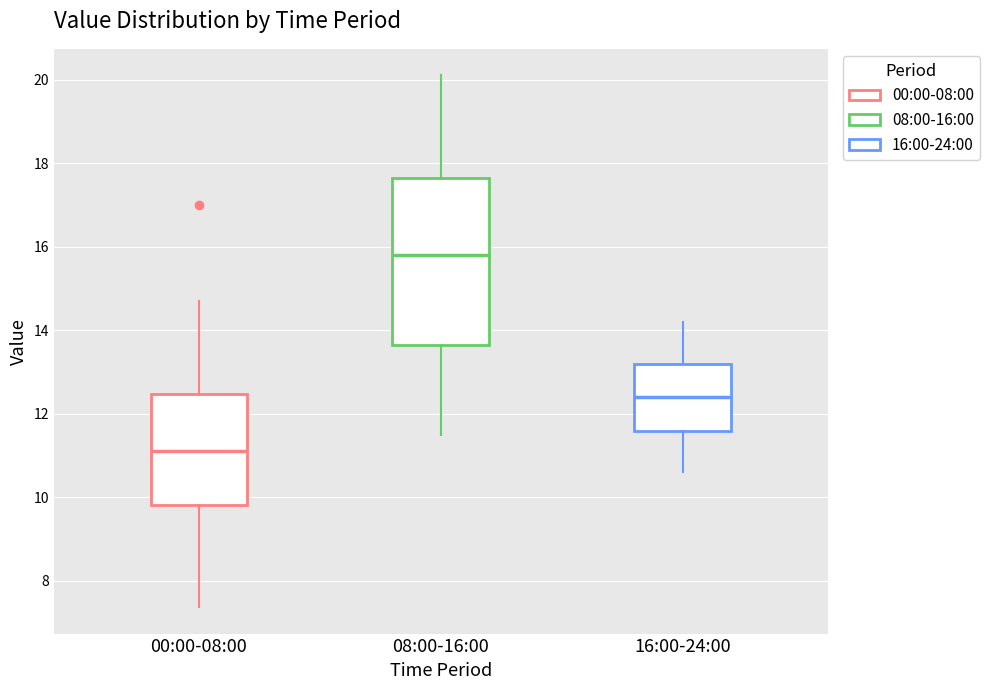

Reading left to right, read every box against the y-axis: the position of its median line, the range the box covers, and the ends of its whiskers. The values are not printed on the chart, so give them approximately, as read against the axis.

00:00-08:00: median 11.2, box 9.8 to 12.4, whiskers 7.4 to 14.8
08:00-16:00: median 15.8, box 13.6 to 17.6, whiskers 11.6 to 20.2
16:00-24:00: median 12.4, box 11.6 to 13.2, whiskers 10.6 to 14.2